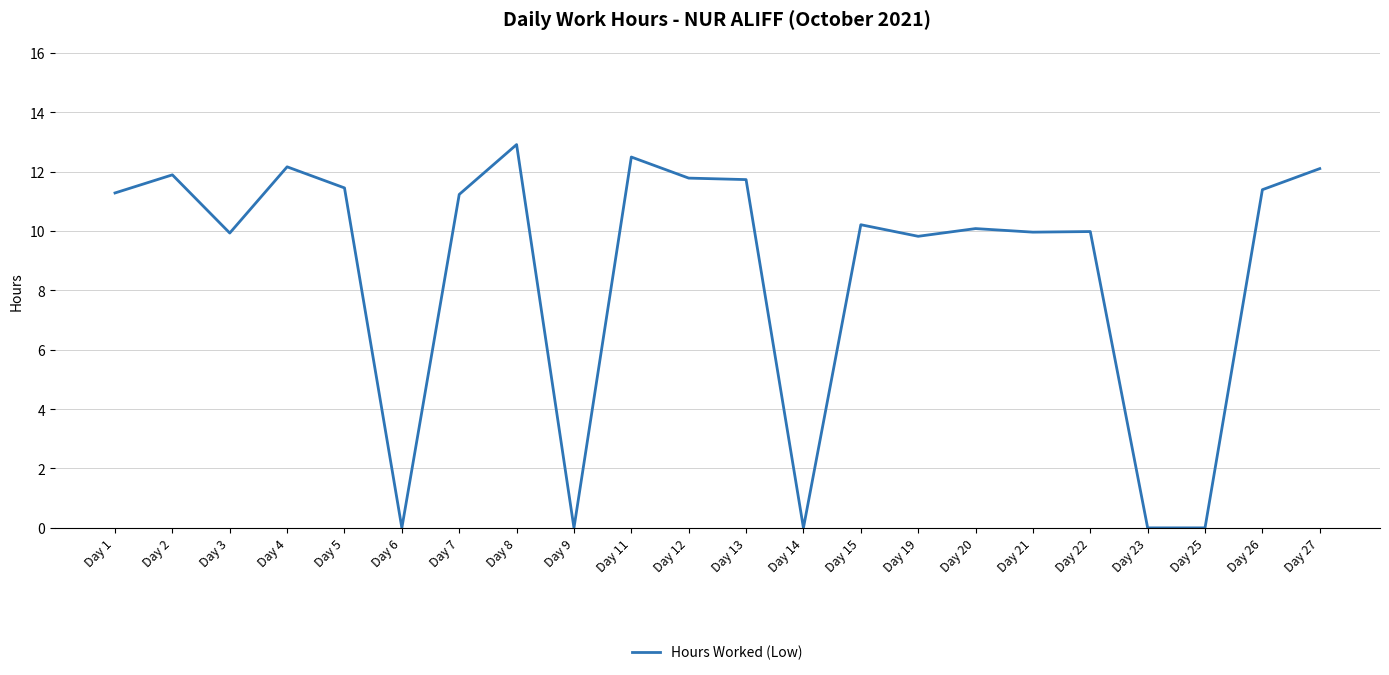

What is the difference between the second highest and second lowest values?

12.5